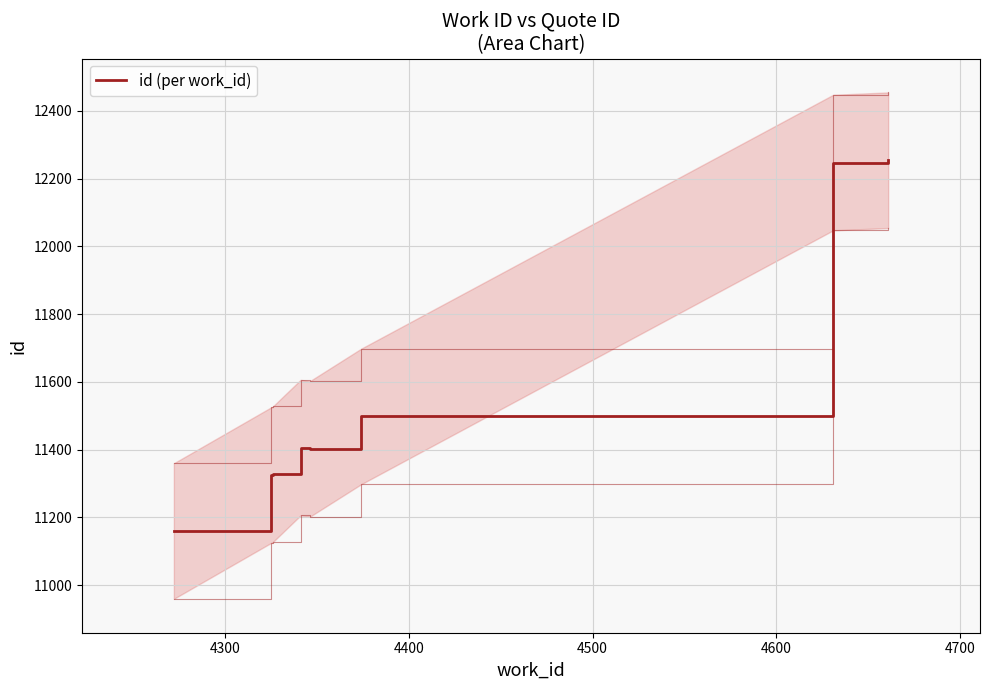

What is the difference between the second highest and second lowest values?

922